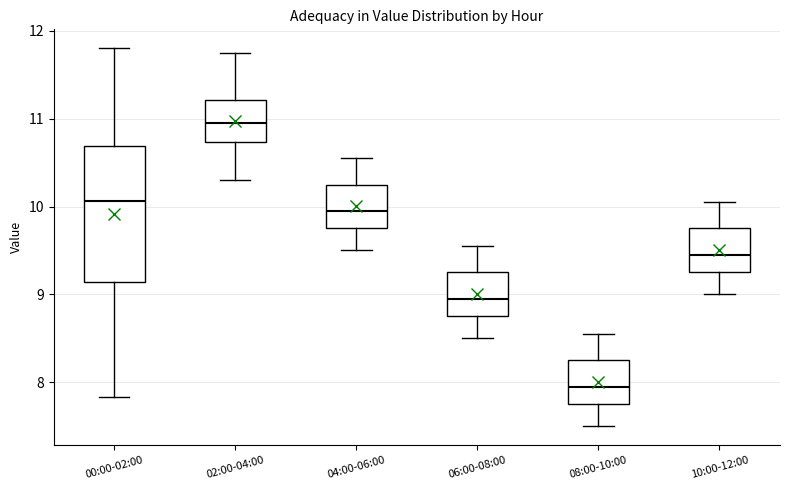

Reading left to right, transcribe this box plot: for each box, give where its median line is, the range the box spans, and where its two whiskers end, as read against the y-axis. The values are not printed on the chart, so give them approximately, as read against the axis.

00:00-02:00: median 10.1, box 9.1 to 10.7, whiskers 7.8 to 11.8
02:00-04:00: median 11.0, box 10.7 to 11.2, whiskers 10.3 to 11.8
04:00-06:00: median 10.0, box 9.8 to 10.3, whiskers 9.5 to 10.6
06:00-08:00: median 9.0, box 8.8 to 9.3, whiskers 8.5 to 9.6
08:00-10:00: median 8.0, box 7.8 to 8.3, whiskers 7.5 to 8.6
10:00-12:00: median 9.5, box 9.3 to 9.8, whiskers 9.0 to 10.1